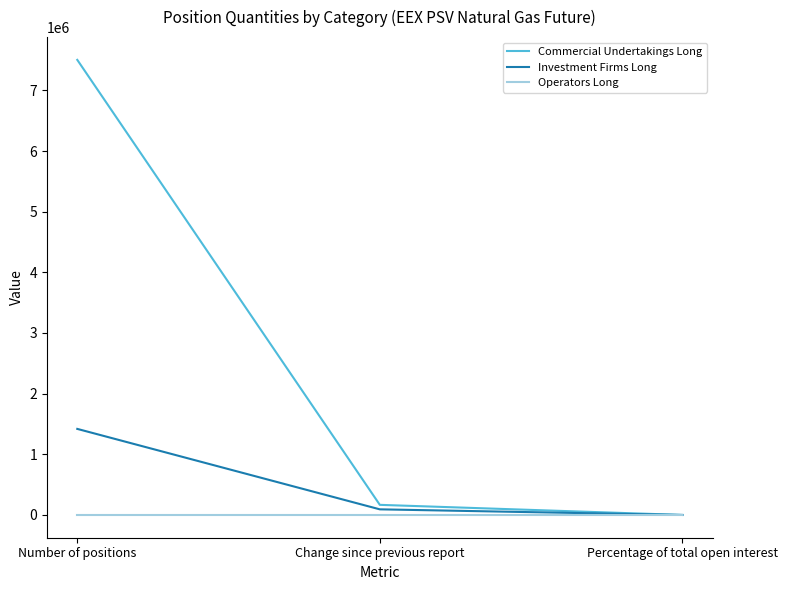

How many values in the Investment Firms Long series are below 92736?

1